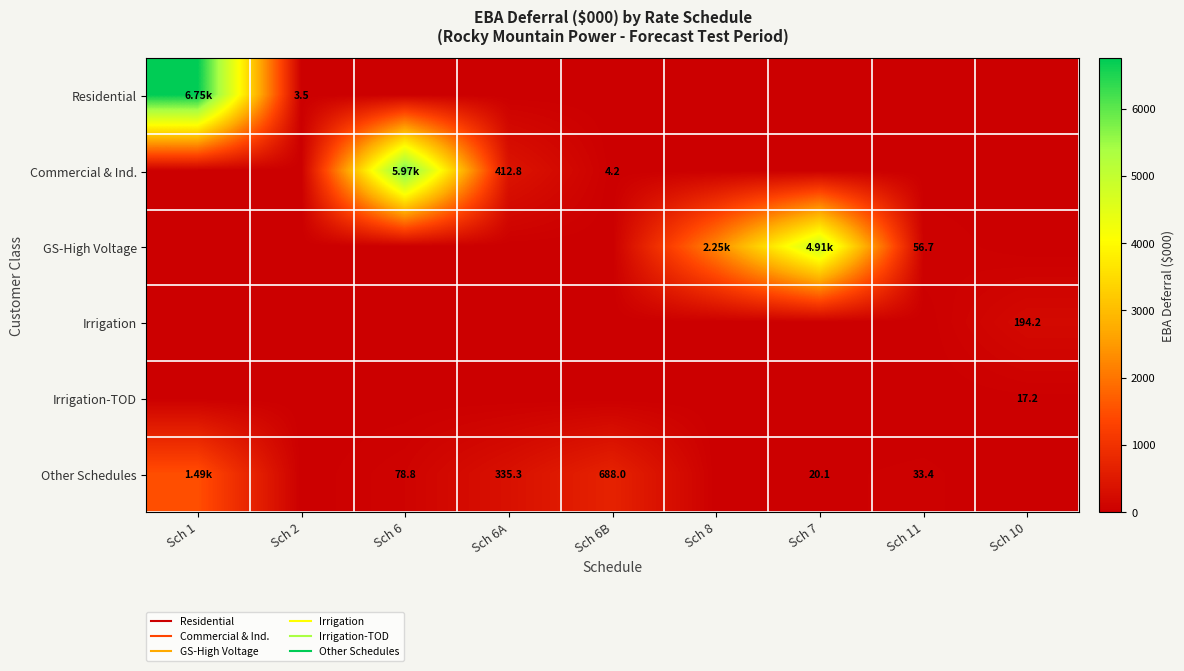

What is the sum of all Irrigation values?

194.2